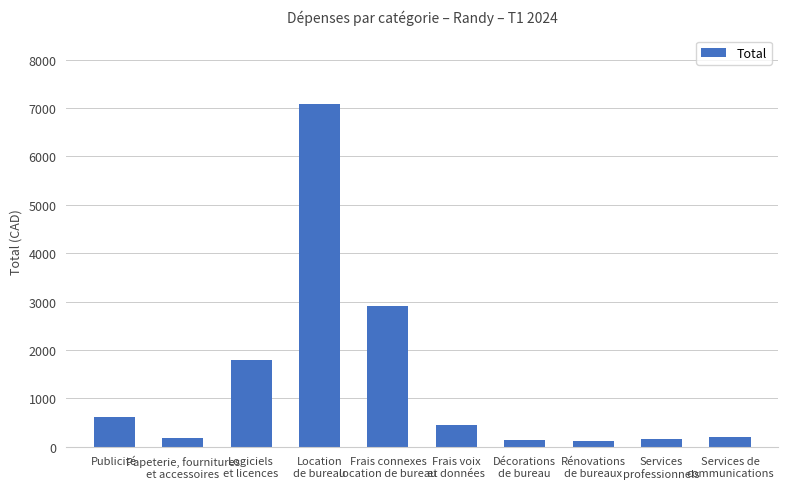

What is the maximum value shown in the chart?

7085.0